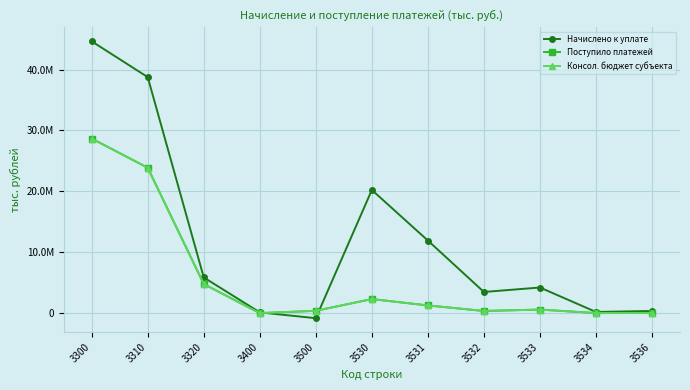

What are all the series names shown in the legend?

Начислено к уплате, Поступило платежей, Консол. бюджет субъекта